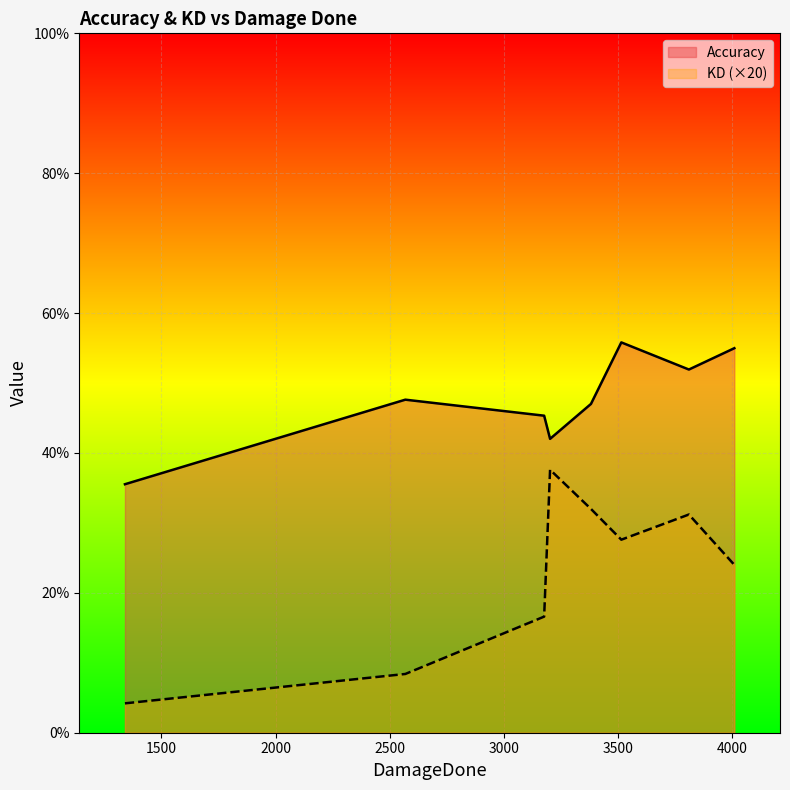

What is the greatest value displayed?

55.8